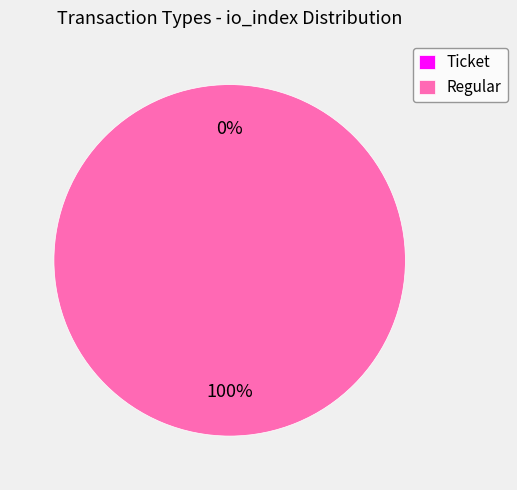

True or false: Ticket accounts for 1% of the total.

False